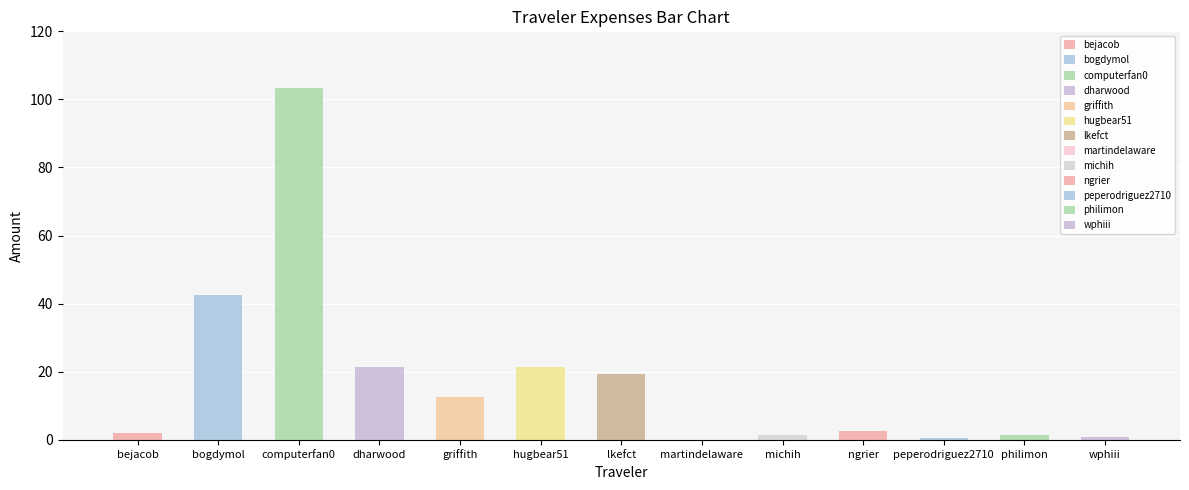

What is the average value of the Total series?

17.7